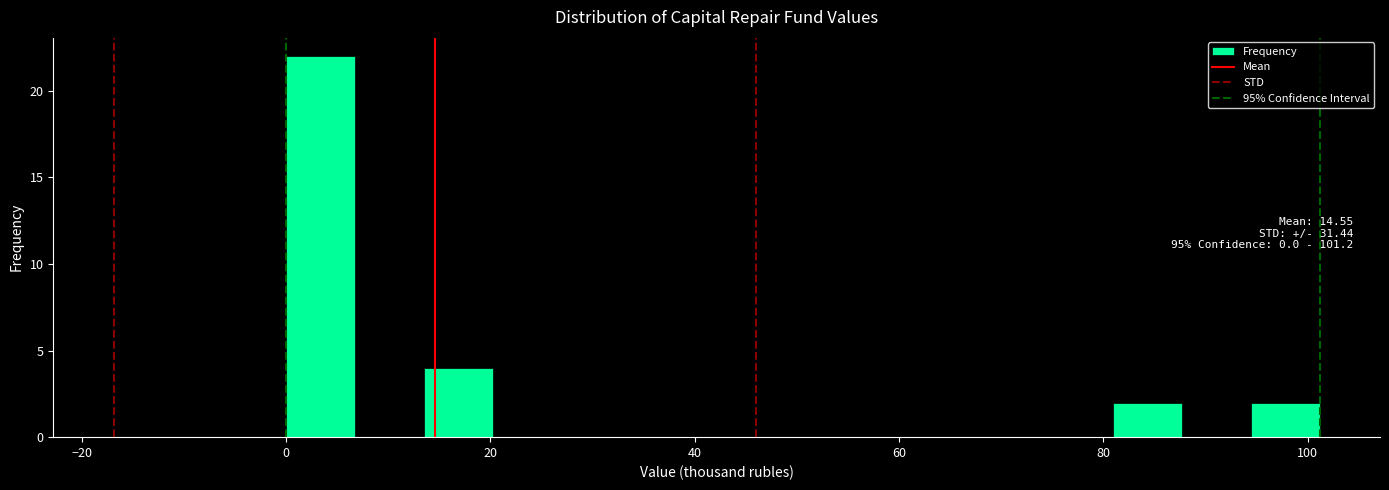

Read against the x-axis, roughly where is the centre of the tallest bar?

4